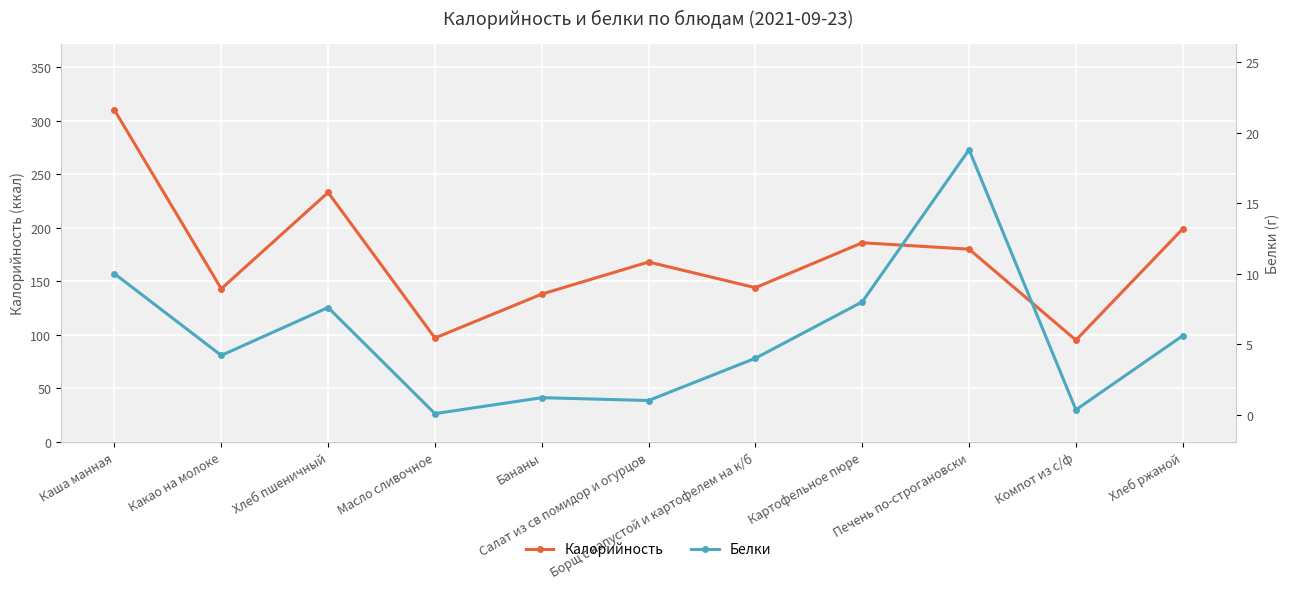

At Масло сливочное, list the series in order from largest to smallest.

Калорийность, Белки